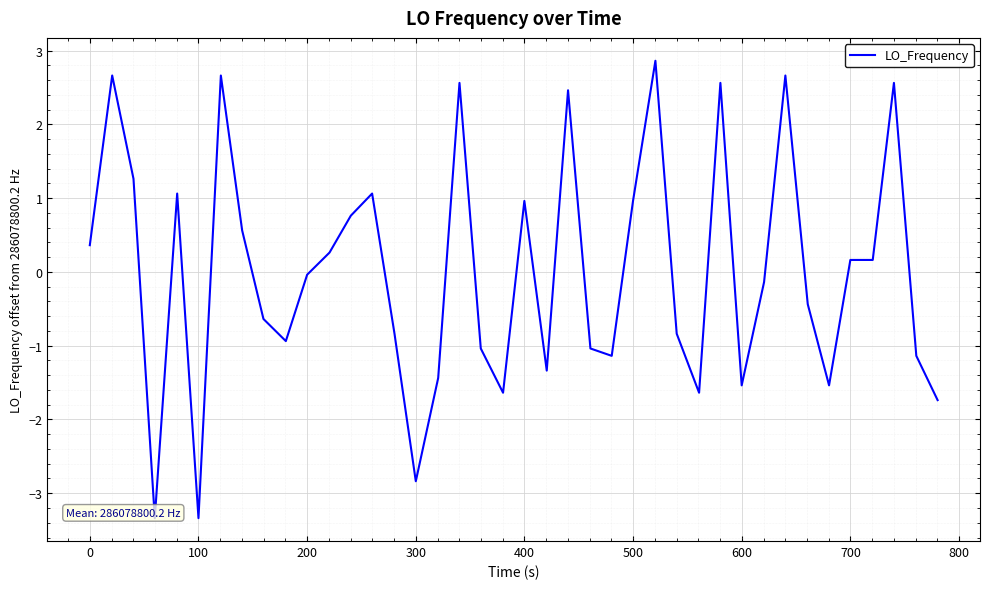

How many series are shown in this chart?

1